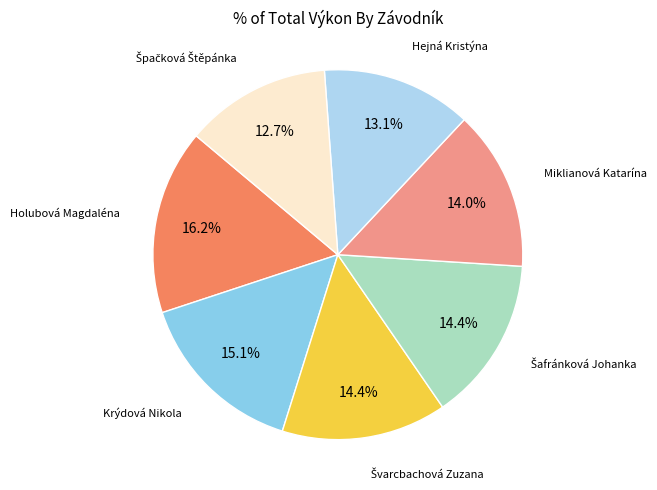

Does any single category account for the majority?

No